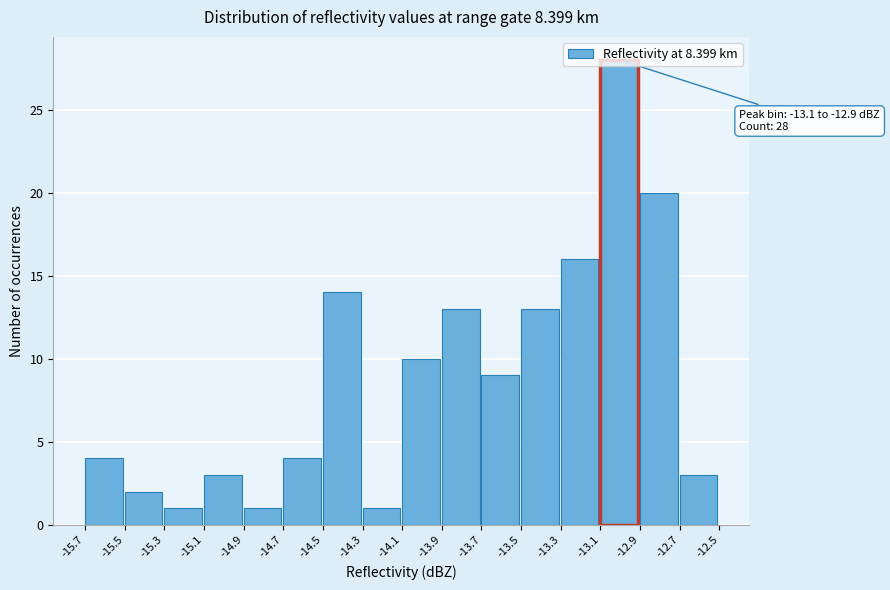

Which range on the x-axis has the tallest bar?

-13.1 to -12.9